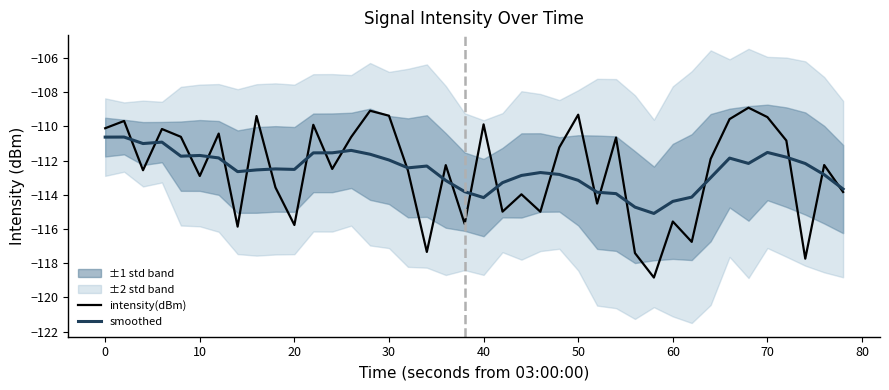

What is the minimum value for smoothed?

-115.1